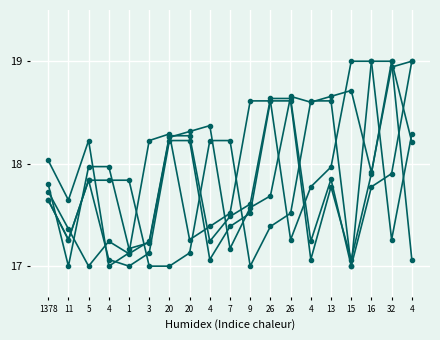

Count the number of categories in the chart.

19